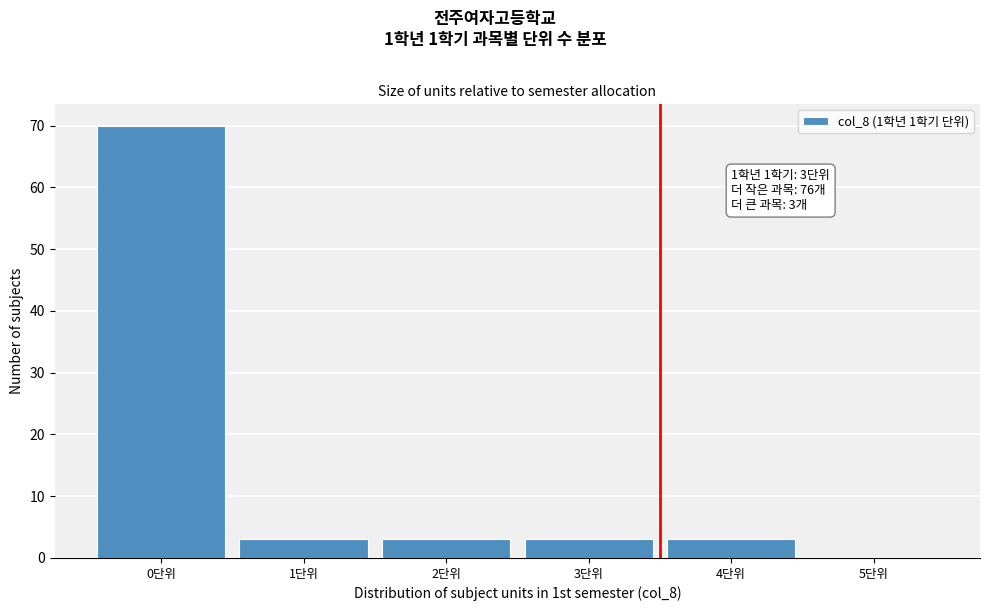

Reading left to right, transcribe all the data shown in this chart.

0단위=70	1단위=3	2단위=3	3단위=3	4단위=3	5단위=0